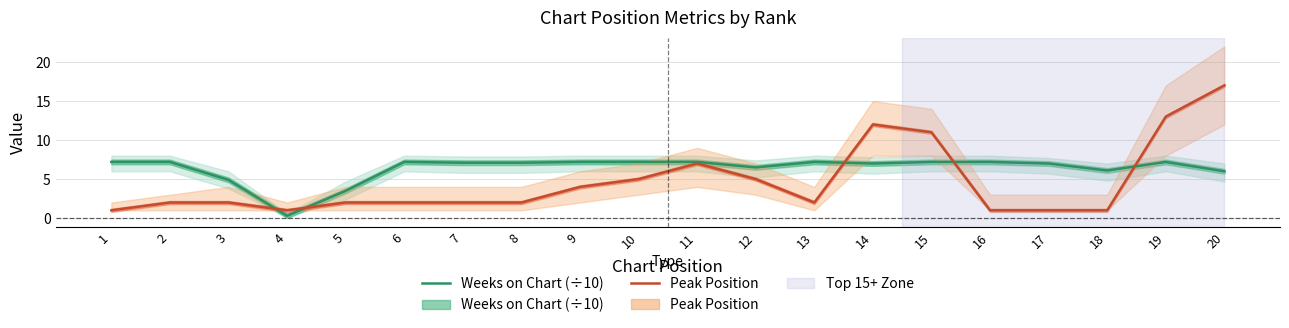

True or false: Peak Position has a value of 8.0 at 10.

False